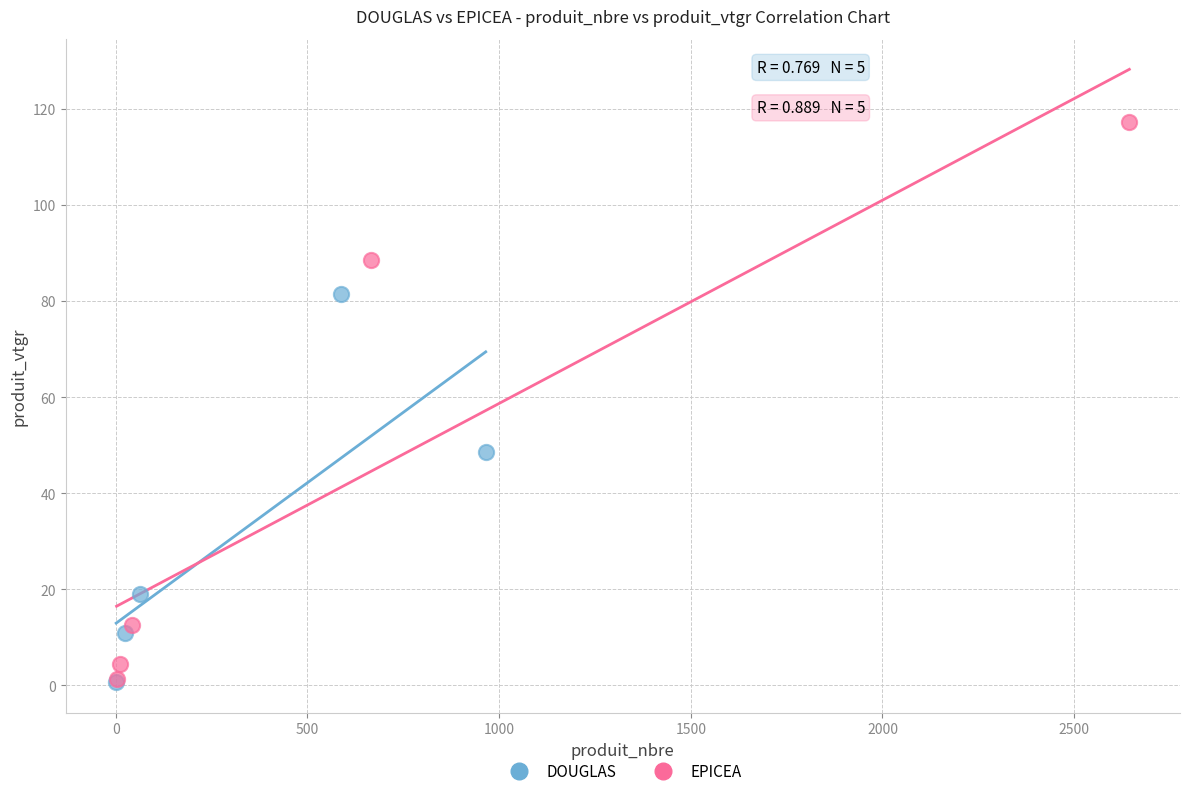

Which series has the largest Y range (max minus min)?

EPICEA